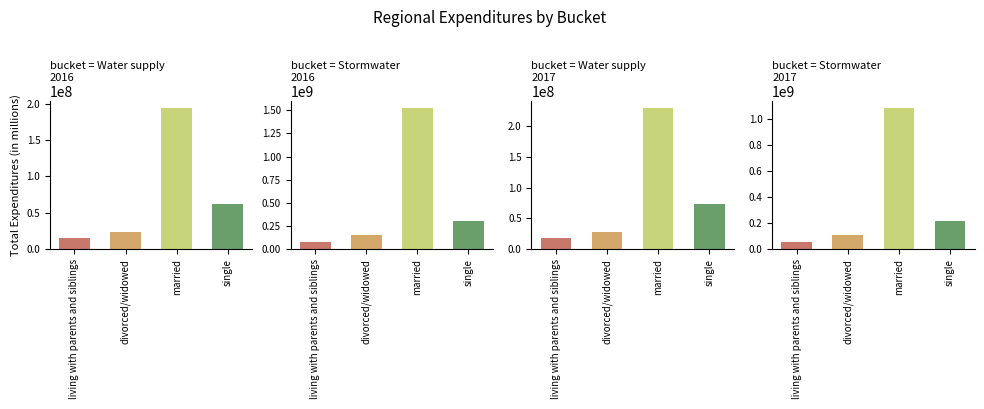

Where does the bucket = Water supply
2017 series first go above 73279058?

married